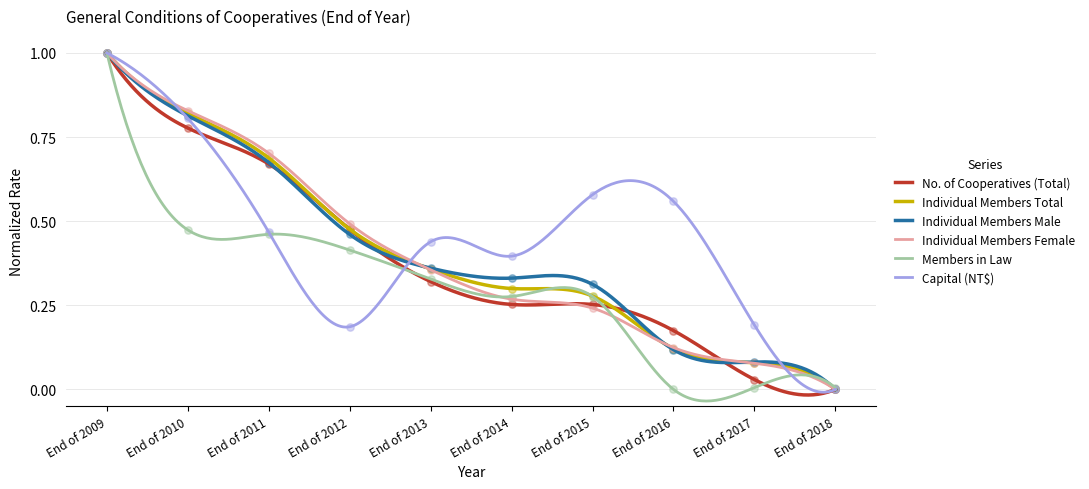

Which series has the largest Y range (max minus min)?

No. of Cooperatives (Total)